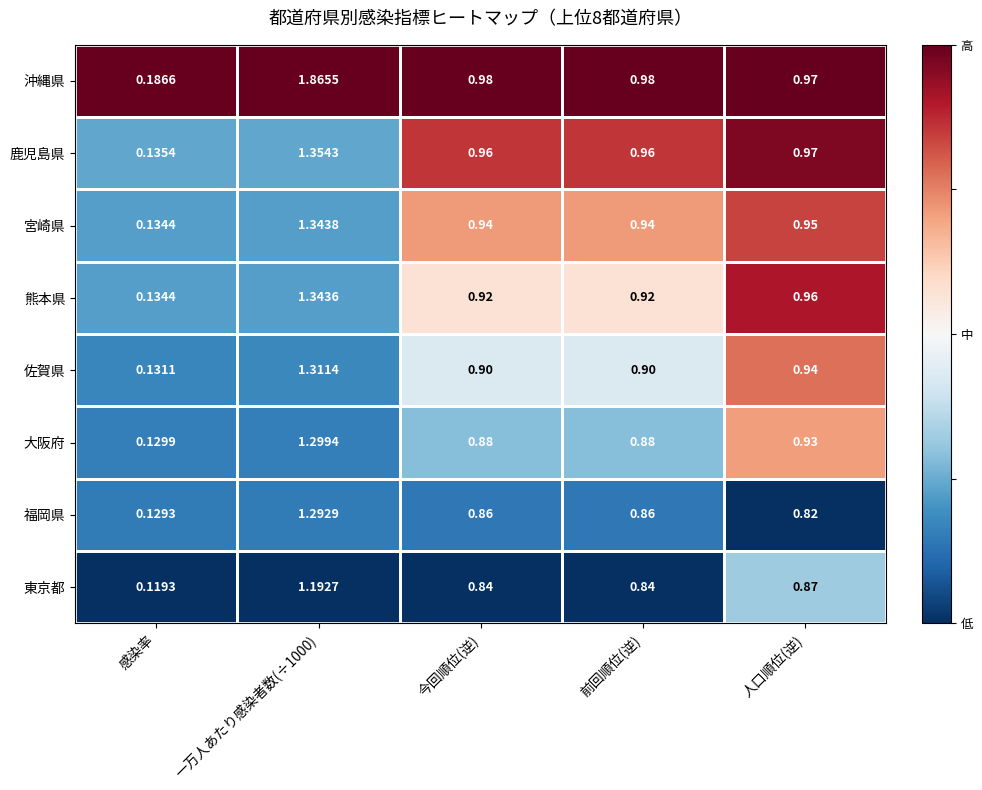

Which category has the lowest value in the 福岡県 series?

感染率